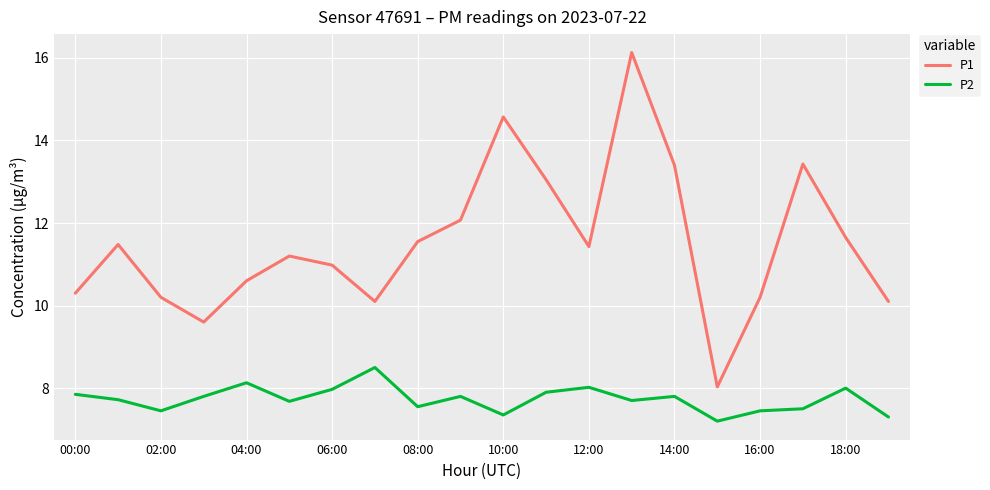

Rank the series by their maximum value, from lowest to highest.

P2, P1